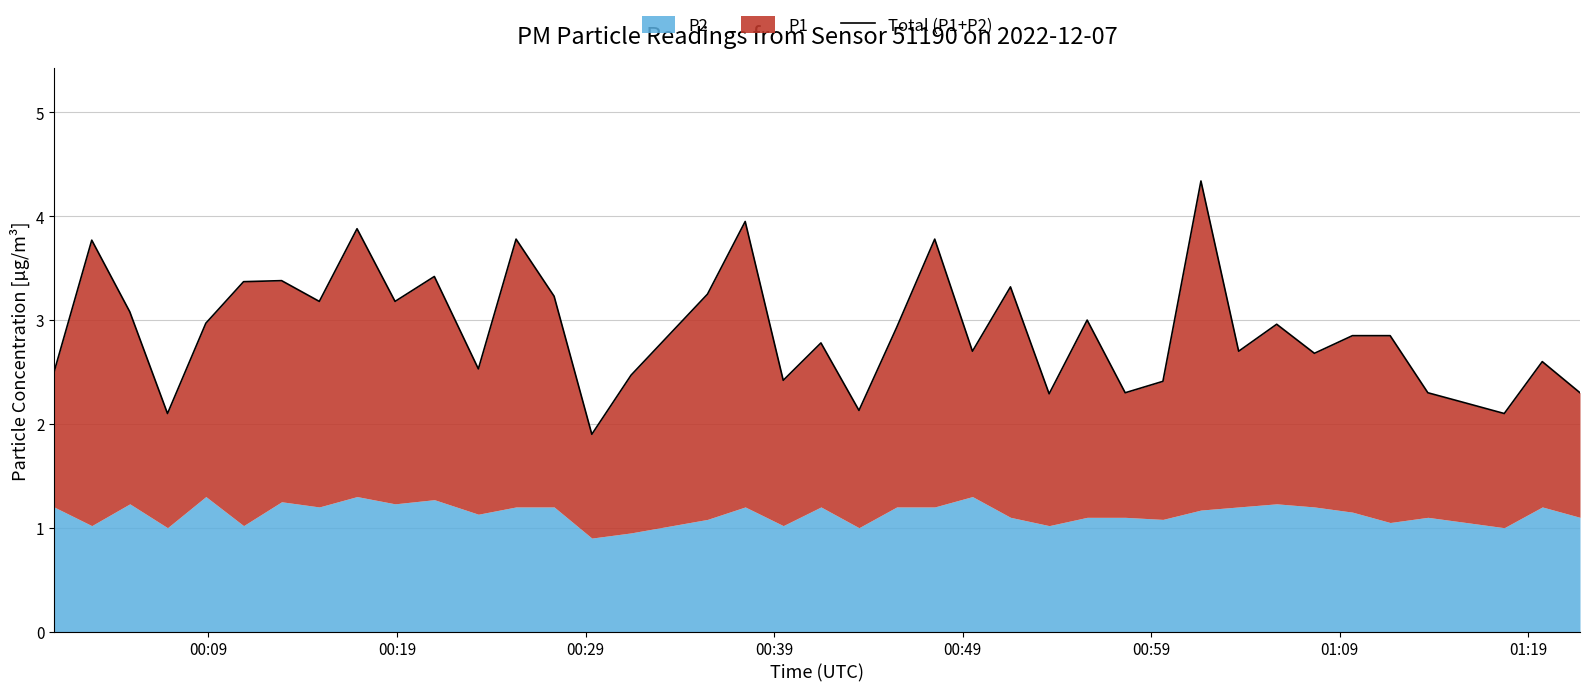

How many interior local valleys (lower than both neighbors) does the data have?

13